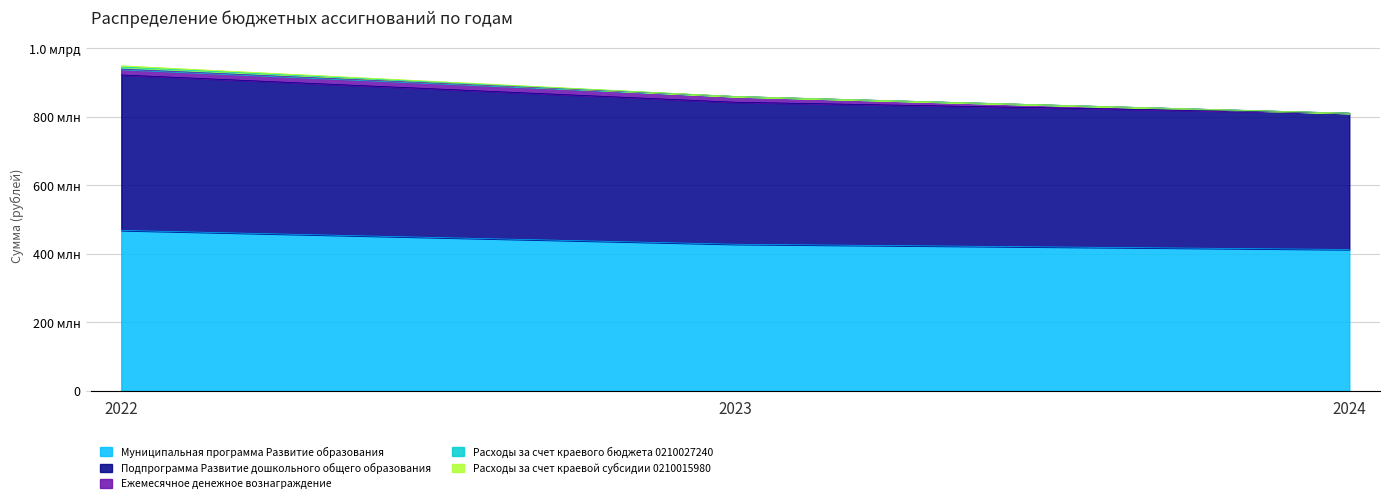

Reading left to right, extract all data points from this chart.

Муниципальная программа Развитие образования: 468539325.8	428167740.0	412886800.0
Подпрограмма Развитие дошкольного общего образования: 453796680.8	414521940.0	397820100.0
Ежемесячное денежное вознаграждение: 16873900.0	16873900.0	0.0
Расходы за счет краевого бюджета 0210027240: 6138110.0	0.0	0.0
Расходы за счет краевой субсидии 0210015980: 3600000.0	0.0	0.0